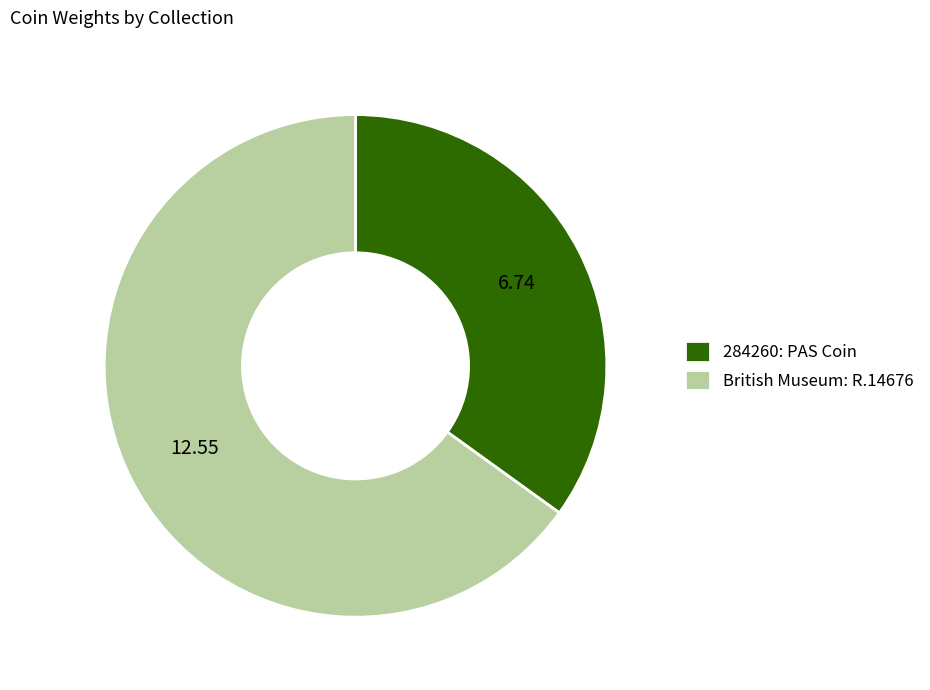

Rank the categories by value from highest to lowest.

British Museum: R.14676, 284260: PAS Coin